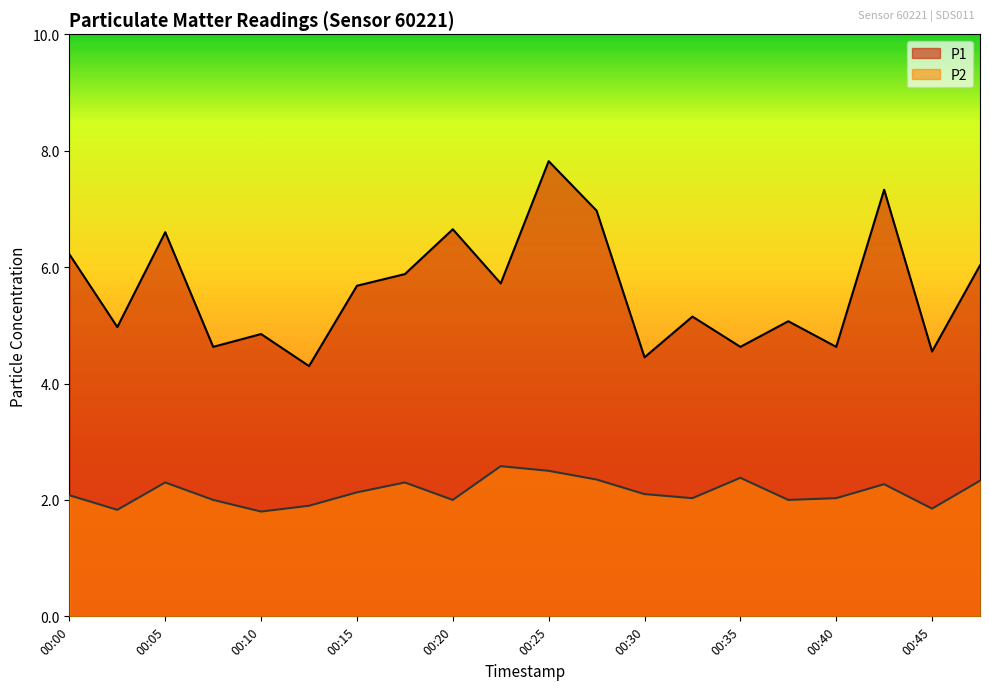

What is the average value of the P1 series?

5.6